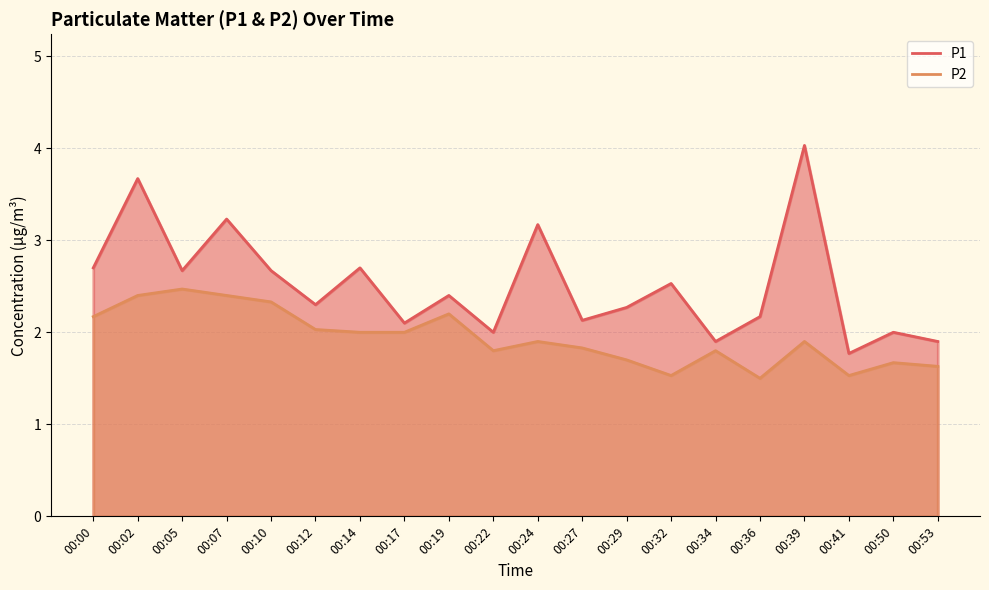

How many series are shown in this chart?

2